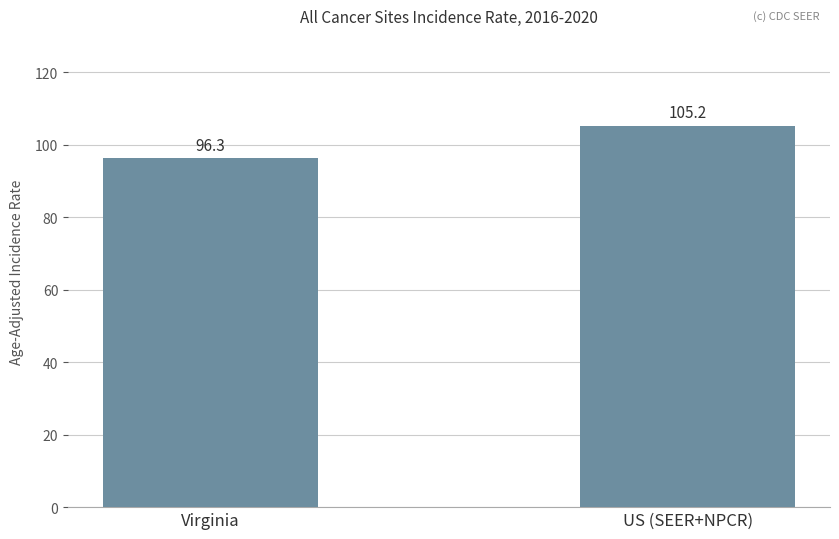

What is the maximum value shown in the chart?

105.2